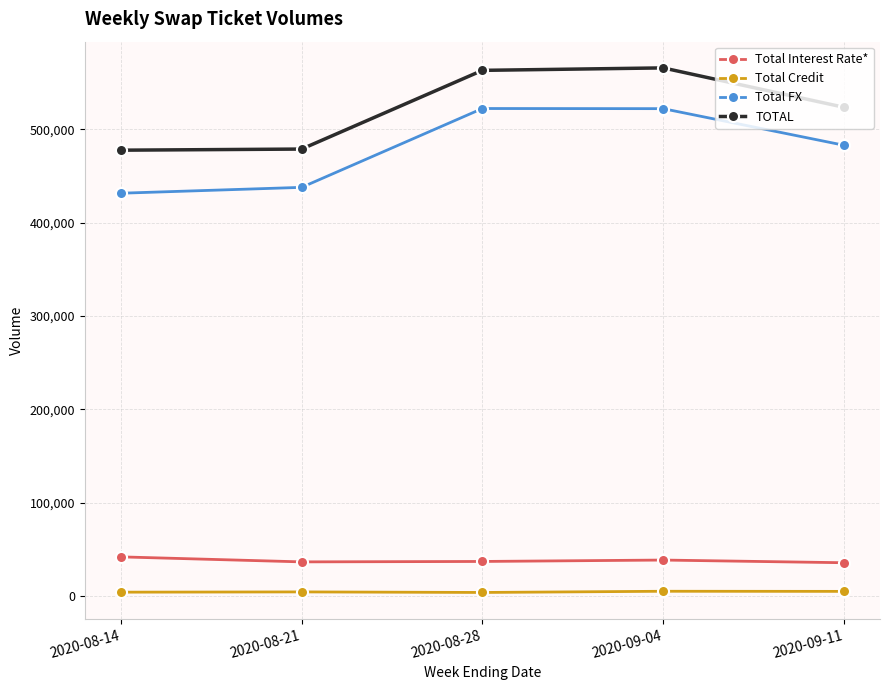

In TOTAL, how many points are higher than both neighbors (excluding endpoints)?

1